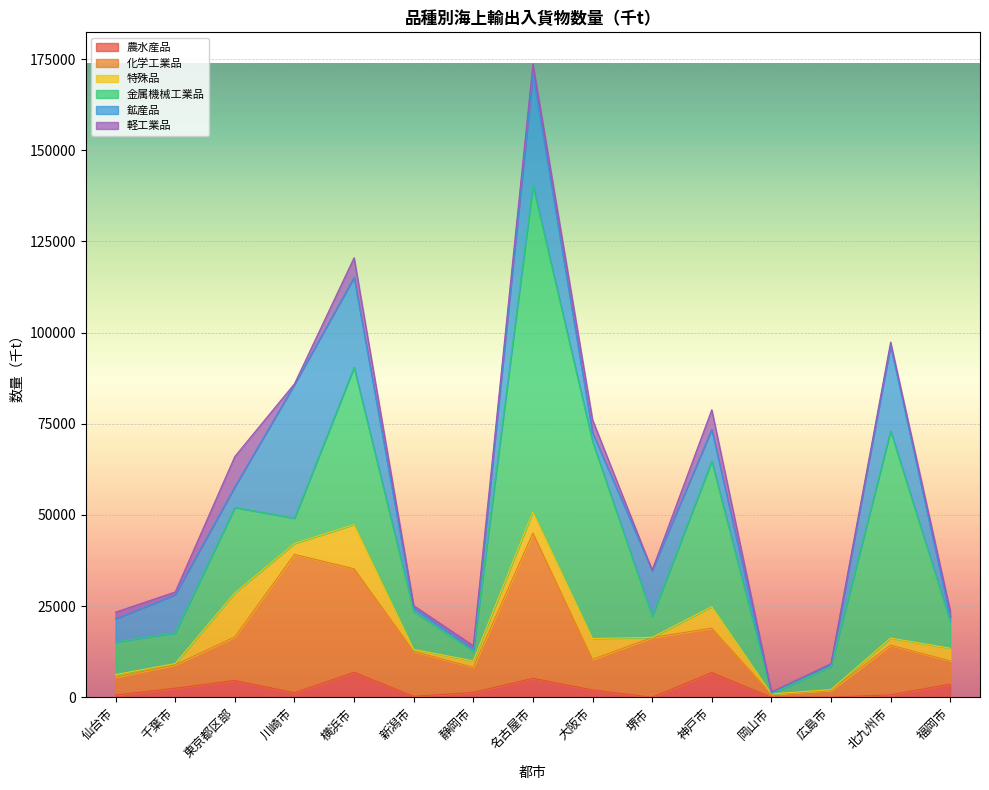

How many interior local peaks does the 金属機械工業品 series have?

5